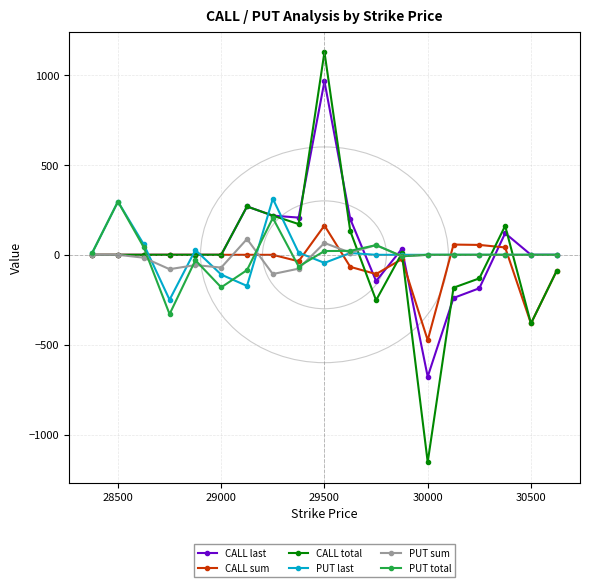

Which category has the highest value across all series?

29500